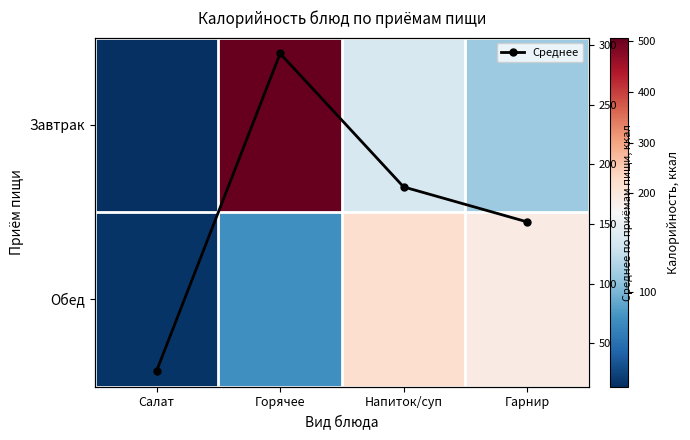

True or false: Среднее has more than 1 points higher than both neighbors.

False